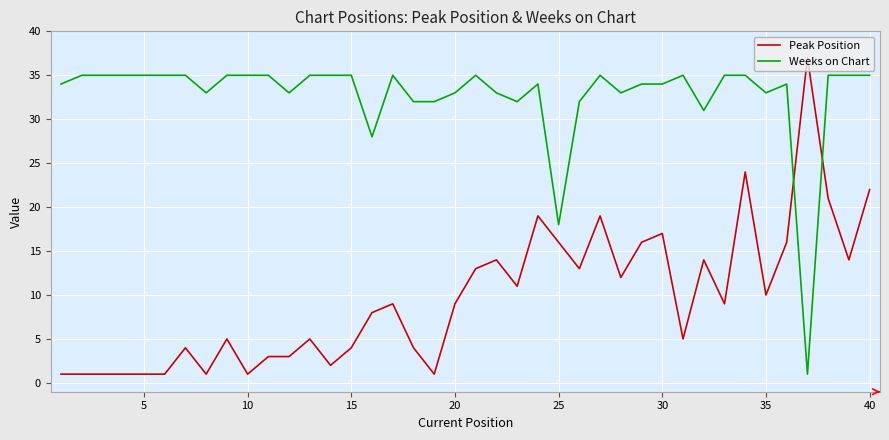

What is the average value of the Peak Position series?

10